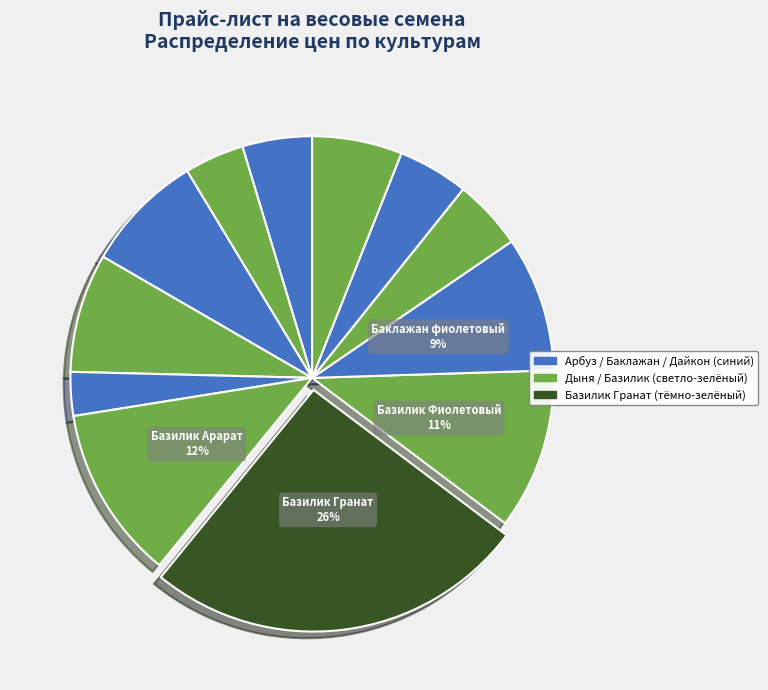

Count the number of slices in the pie.

12